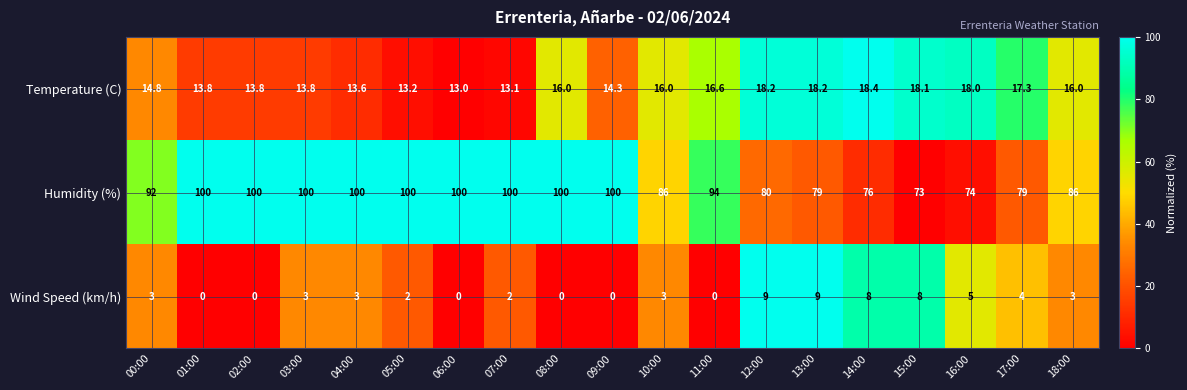

The value of Temperature (C) at 18:00 is 6.4. True or false?

False